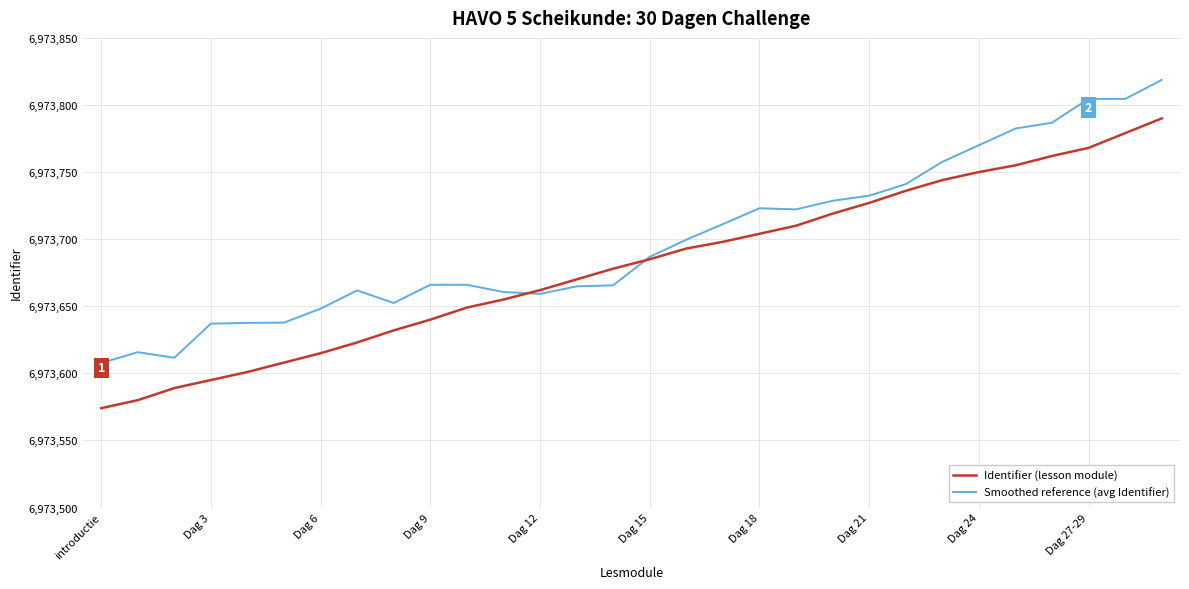

List the series in order of their peak value, highest first.

Smoothed reference (avg Identifier), Identifier (lesson module)